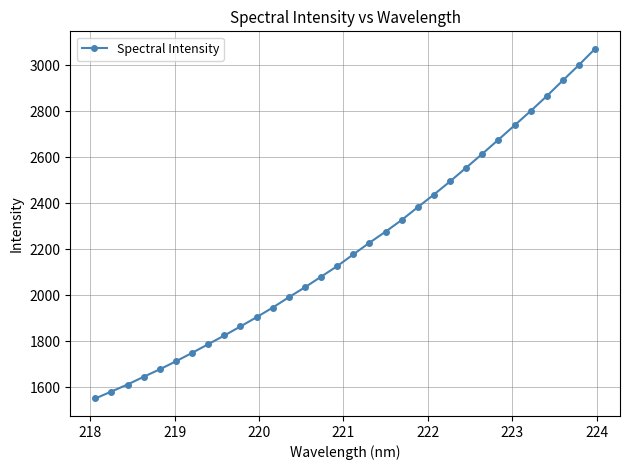

What is the greatest value displayed?

3070.5